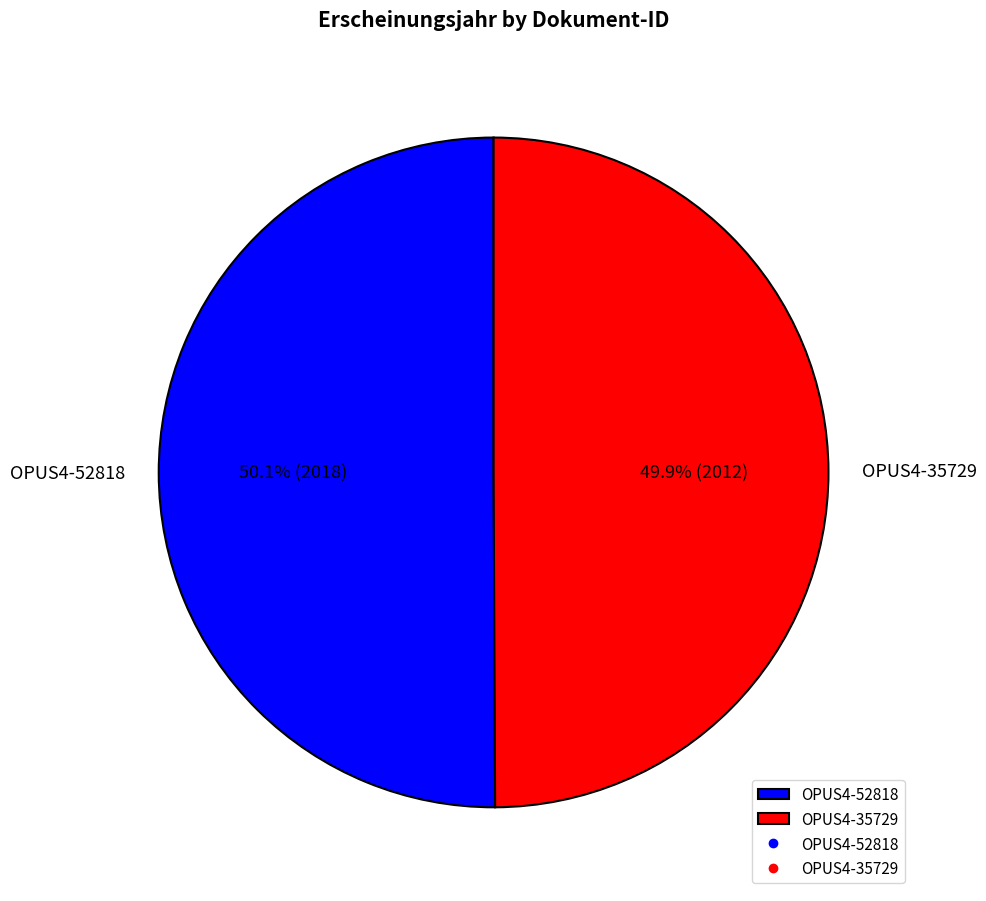

To the nearest percent, what is the average slice percentage?

50%